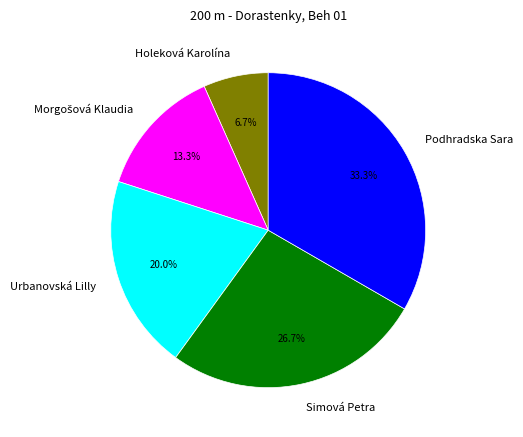

How many segments does this pie chart have?

5